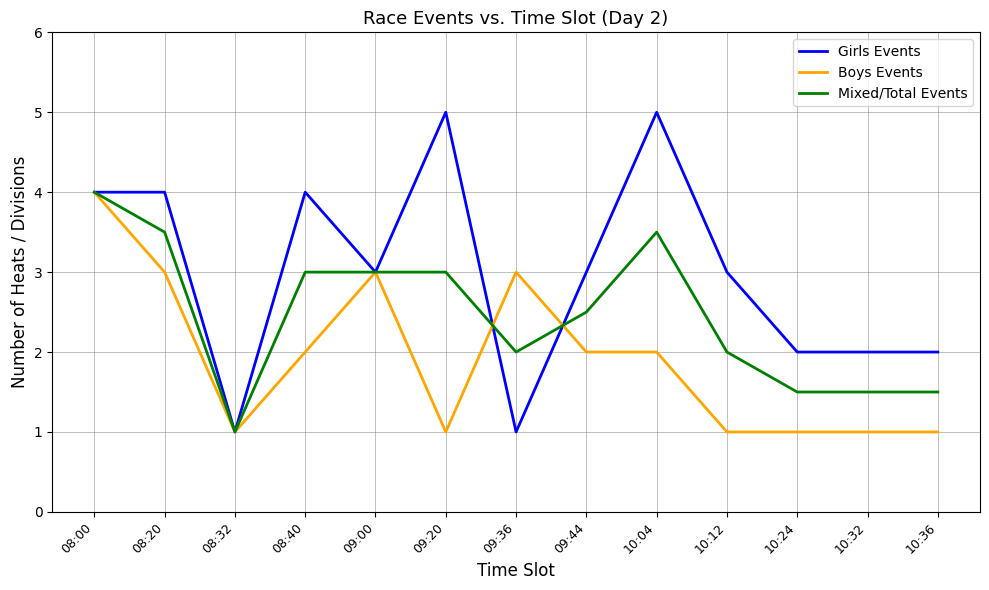

What is the smallest value displayed?

1.0